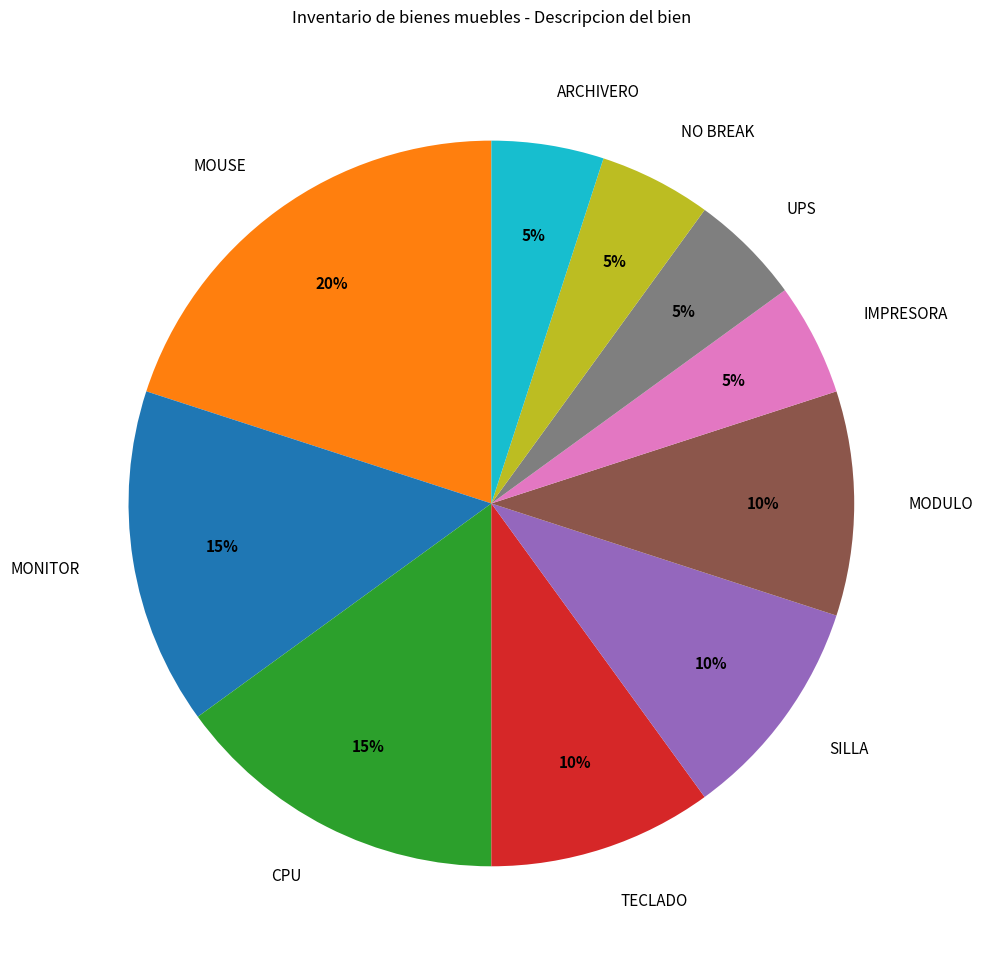

Which slice is the largest?

MOUSE